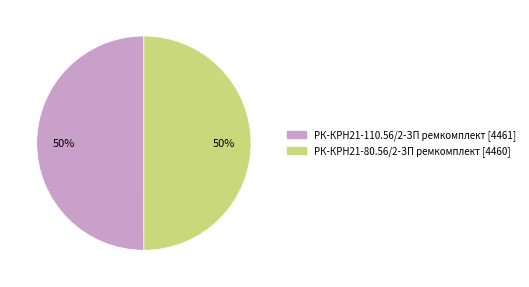

Combined, do РК-КРН21-80.56/2-ЗП ремкомплект and РК-КРН21-110.56/2-ЗП ремкомплект account for over 50%?

Yes